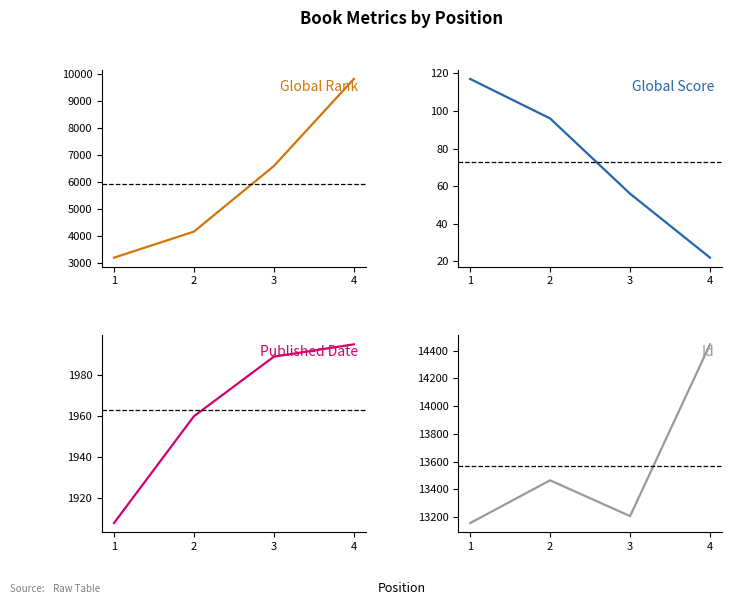

Rank the categories by Published Date value from highest to lowest.

4, 3, 2, 1